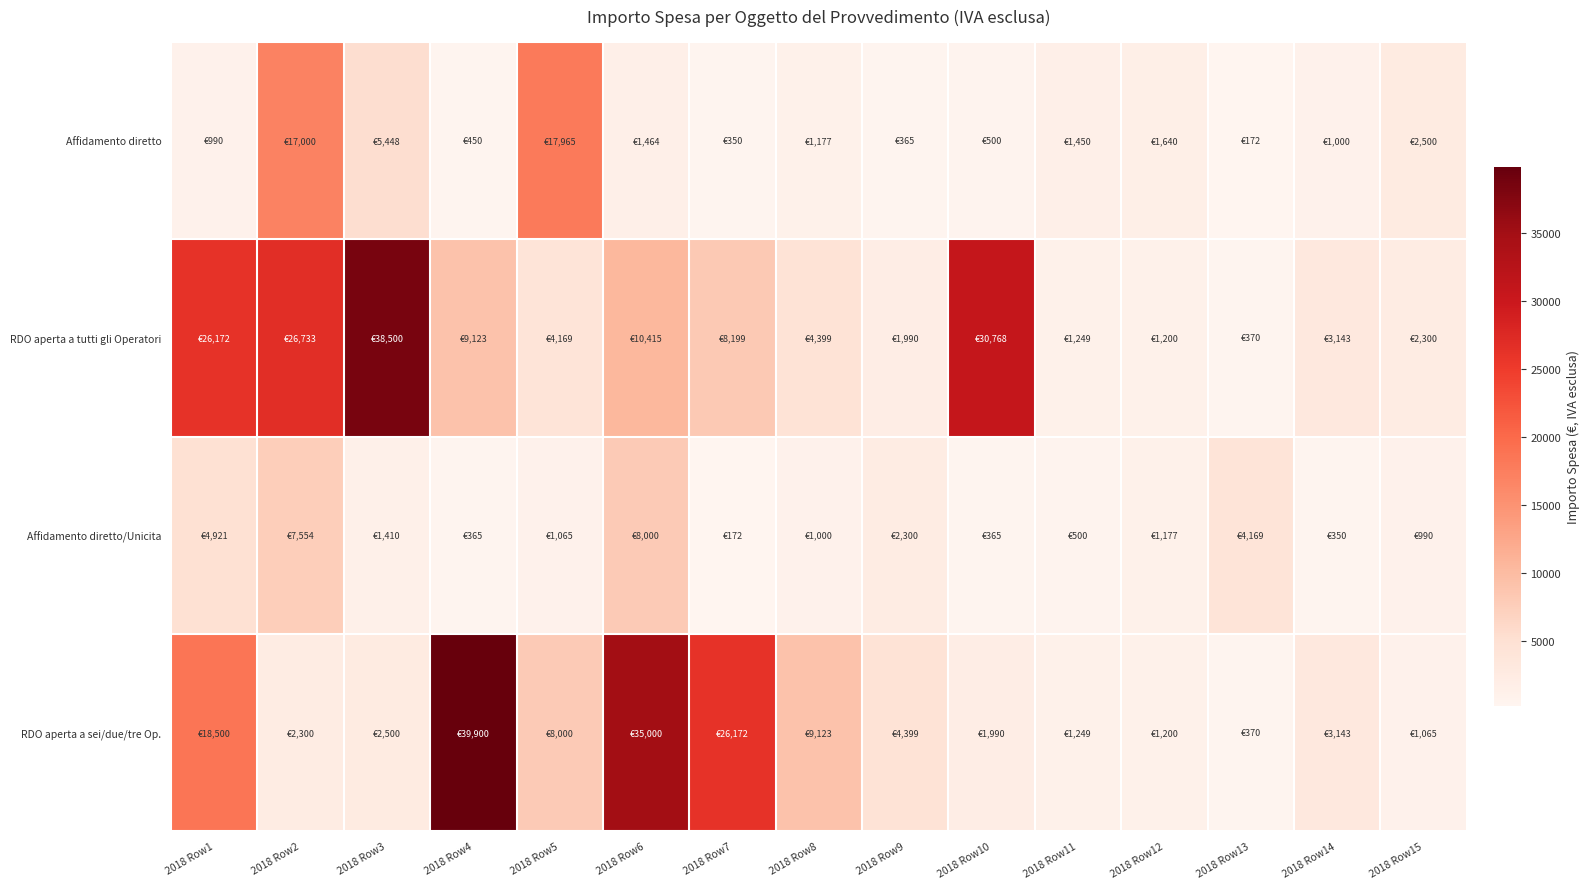

What is the total value across all series at 2018 Row8?

15698.6